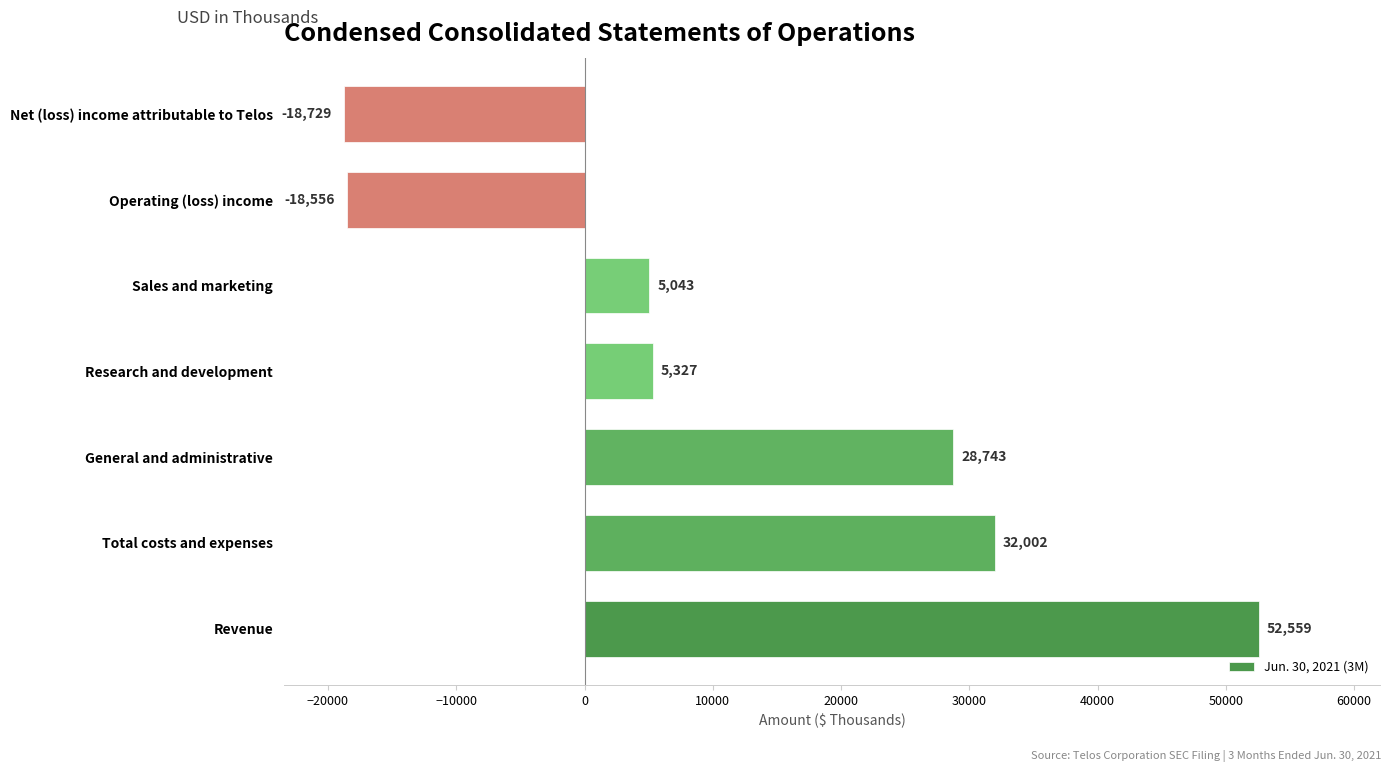

Reading top to bottom, list all the values displayed in this chart.

-18729	-18556	5043	5327	28743	32002	52559